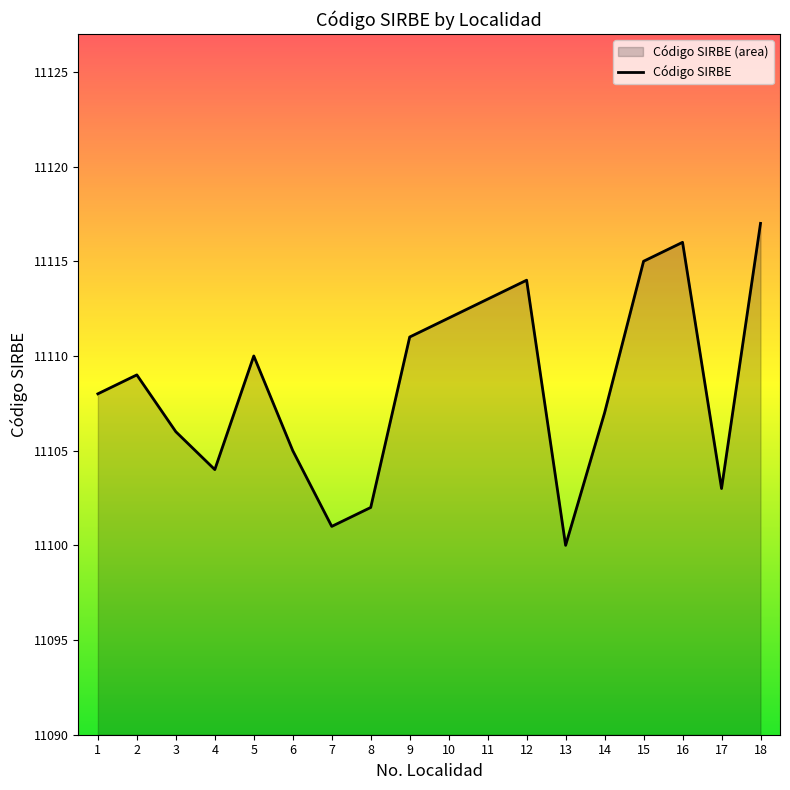

Approximately how many times larger is the value at 4 compared to 6?

1.0